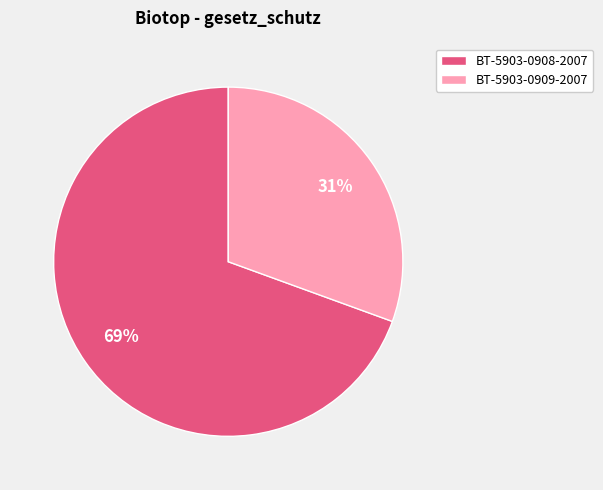

To the nearest percent, what portion does BT-5903-0909-2007 represent?

31%